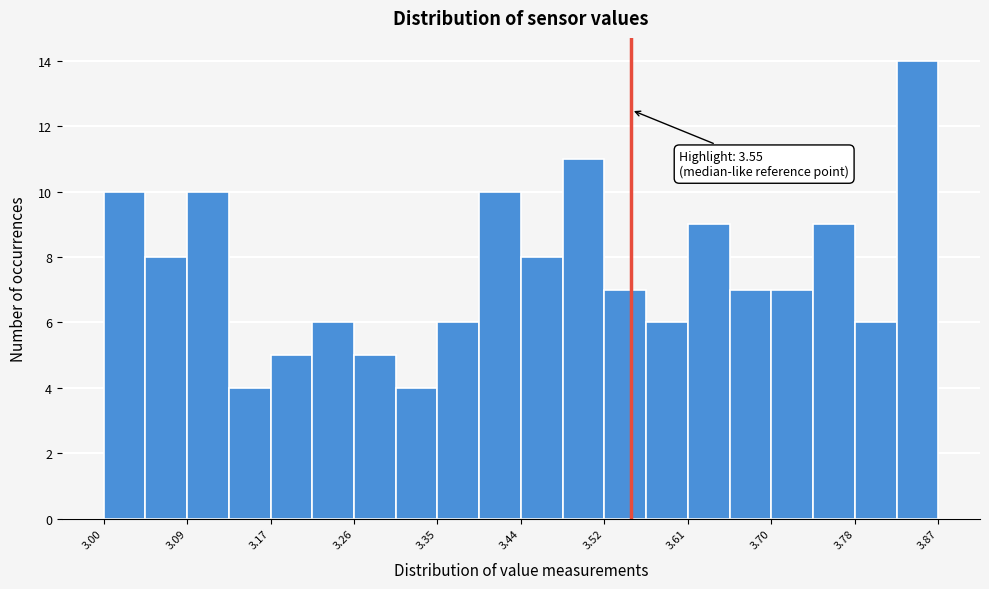

Over which range of the x-axis is the bar tallest?

3.83 to 3.87